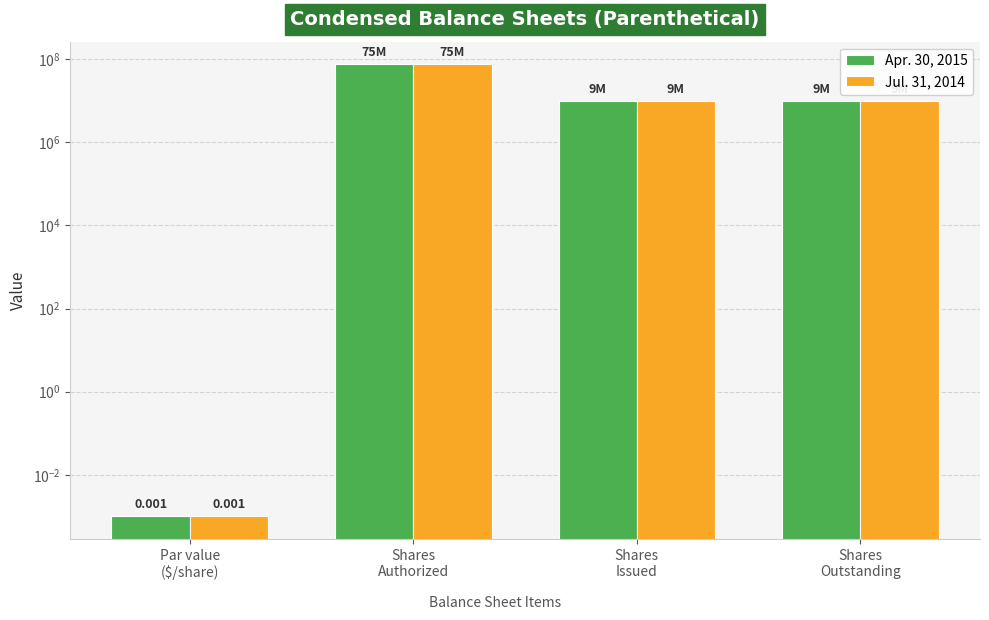

Reading left to right, what are all the values shown in this chart?

Apr. 30, 2015: 0.0	75000000.0	9680000.0	9680000.0
Jul. 31, 2014: 0.0	75000000.0	9680000.0	9680000.0